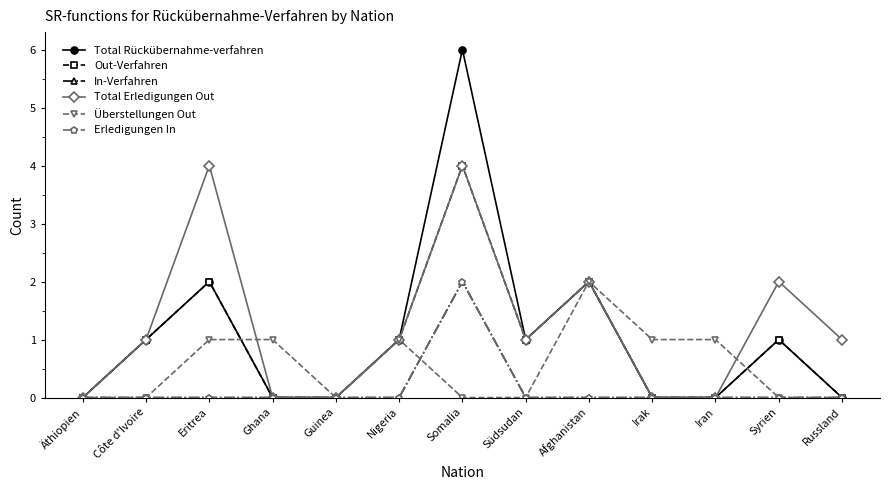

List the series in order of their peak value, highest first.

Total Rückübernahme-verfahren, Out-Verfahren, Total Erledigungen Out, In-Verfahren, Überstellungen Out, Erledigungen In